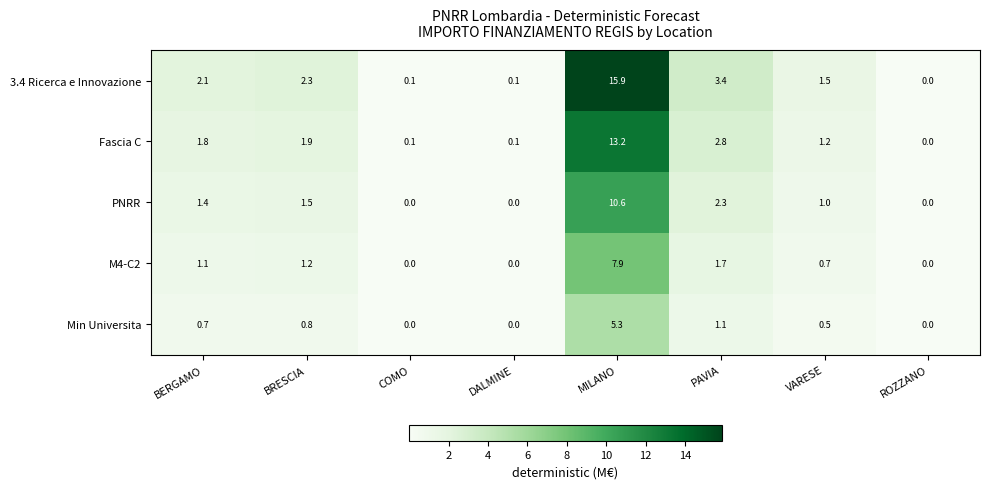

What is the total value across all series at PAVIA?

11.3